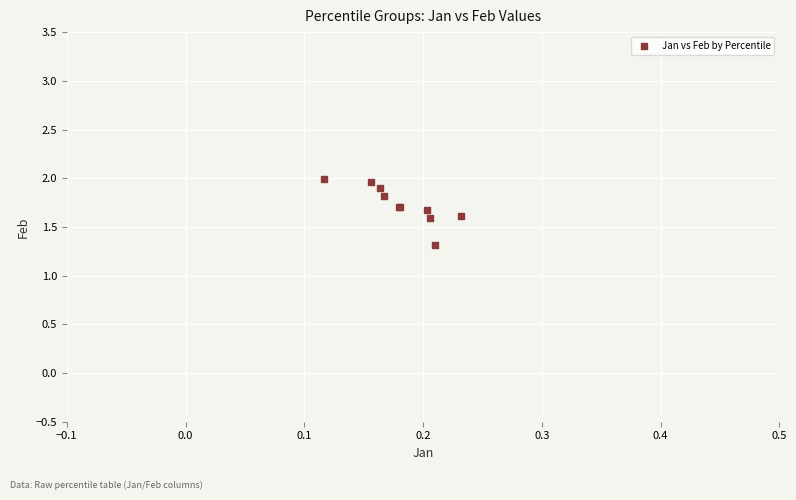

What Y value in the scatter plot is closest to 1?

1.3